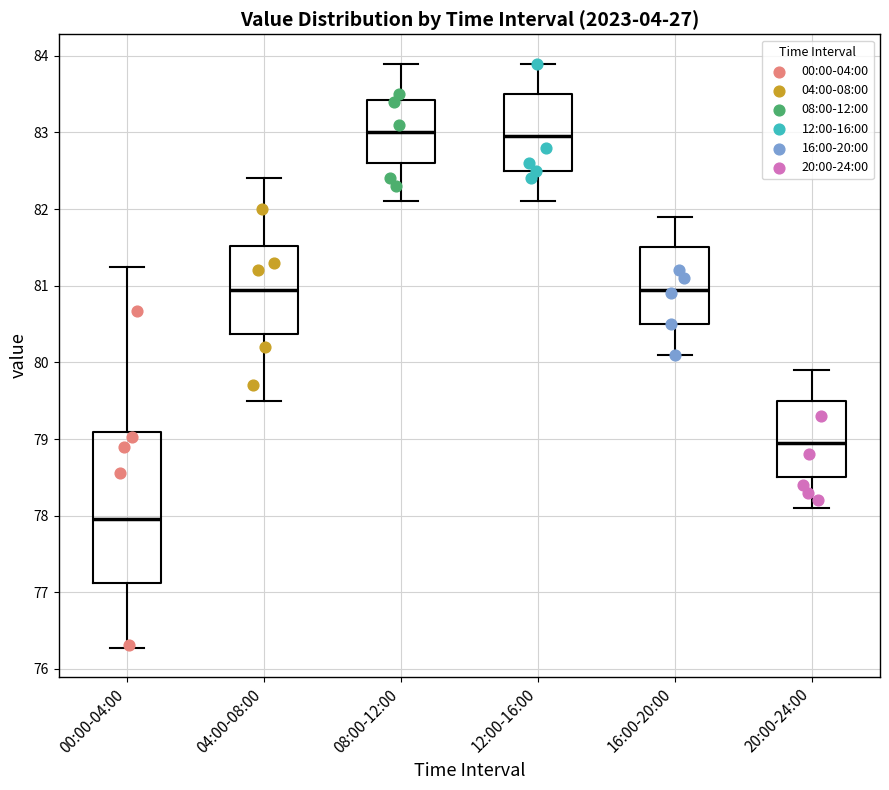

Reading left to right, read every box against the y-axis: the position of its median line, the range the box covers, and the ends of its whiskers. The values are not printed on the chart, so give them approximately, as read against the axis.

00:00-04:00: median 78.0, box 77.1 to 79.1, whiskers 76.3 to 81.3
04:00-08:00: median 81.0, box 80.4 to 81.5, whiskers 79.5 to 82.4
08:00-12:00: median 83.0, box 82.6 to 83.4, whiskers 82.1 to 83.9
12:00-16:00: median 83.0, box 82.5 to 83.5, whiskers 82.1 to 83.9
16:00-20:00: median 81.0, box 80.5 to 81.5, whiskers 80.1 to 81.9
20:00-24:00: median 79.0, box 78.5 to 79.5, whiskers 78.1 to 79.9